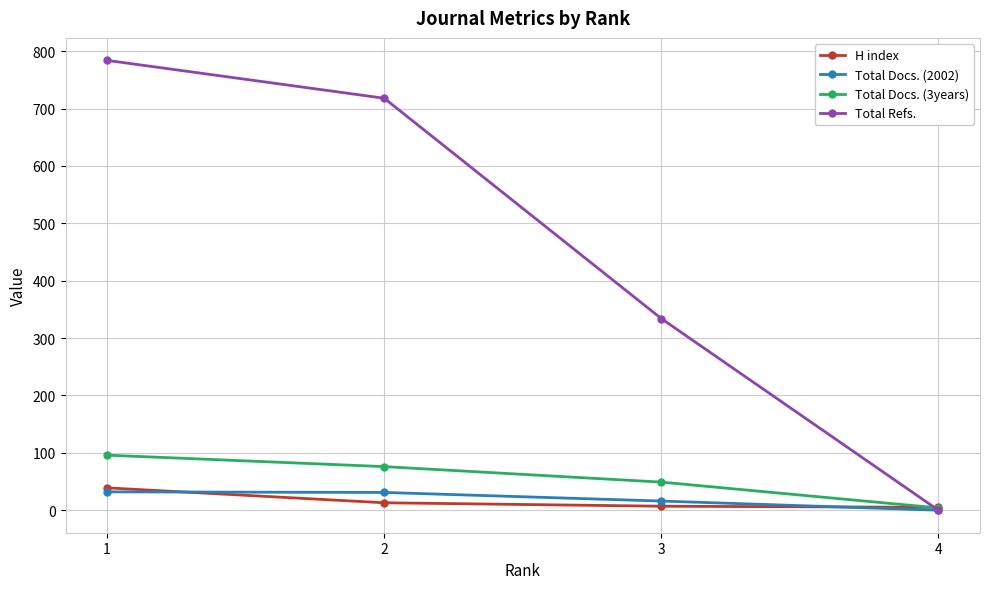

What is the difference between the maximum and minimum values in the Total Refs. series?

784